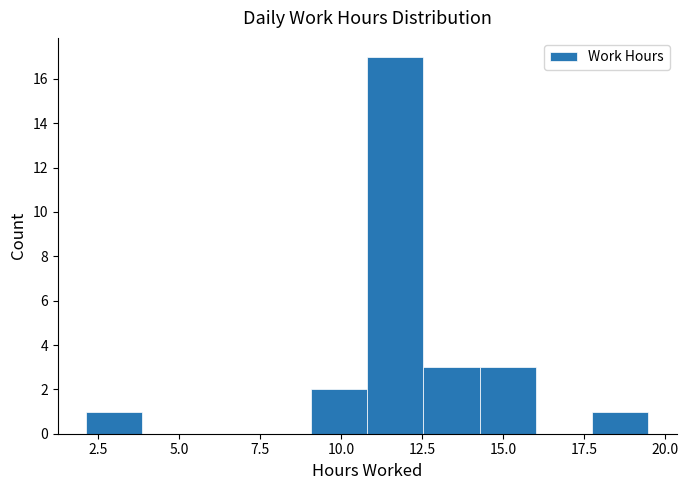

Read against the x-axis, roughly where is the centre of the tallest bar?

11.5